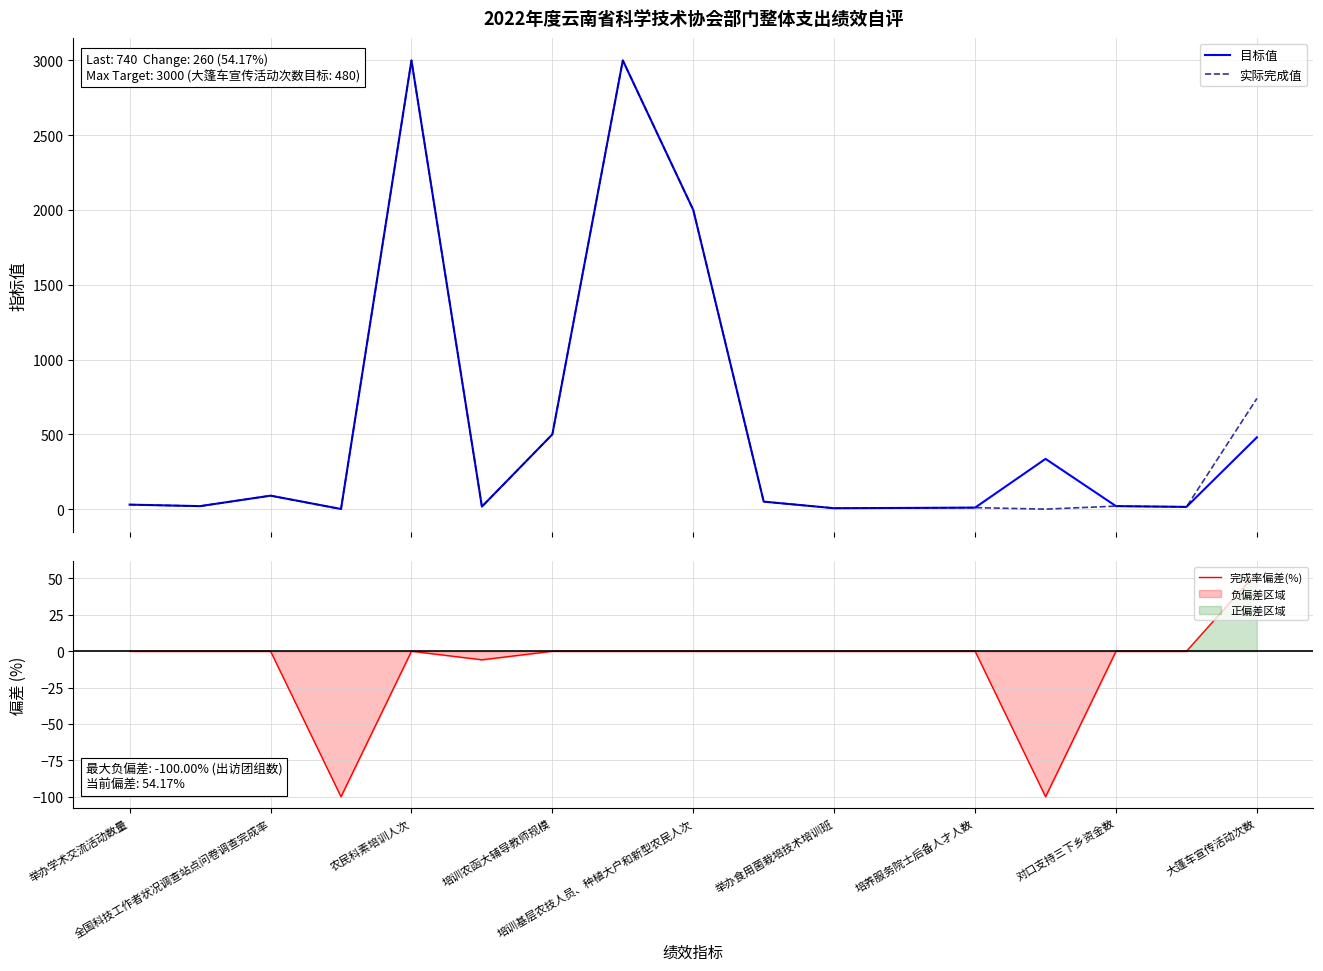

The value of 实际完成值 at 9 is 50.0. True or false?

True